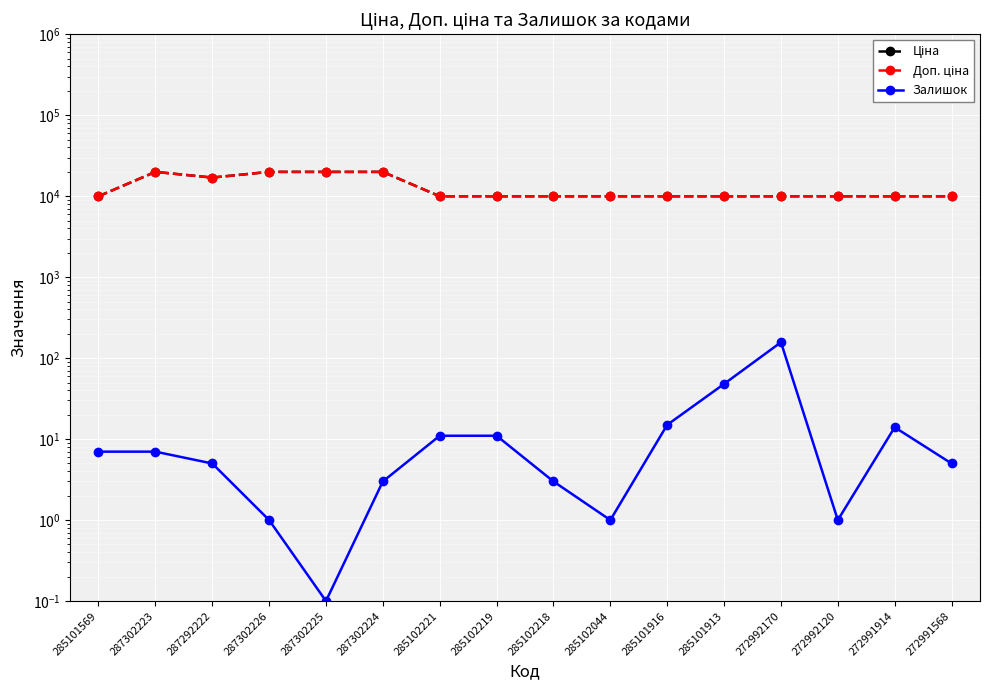

At how many categories does at least one series exceed 19221?

4